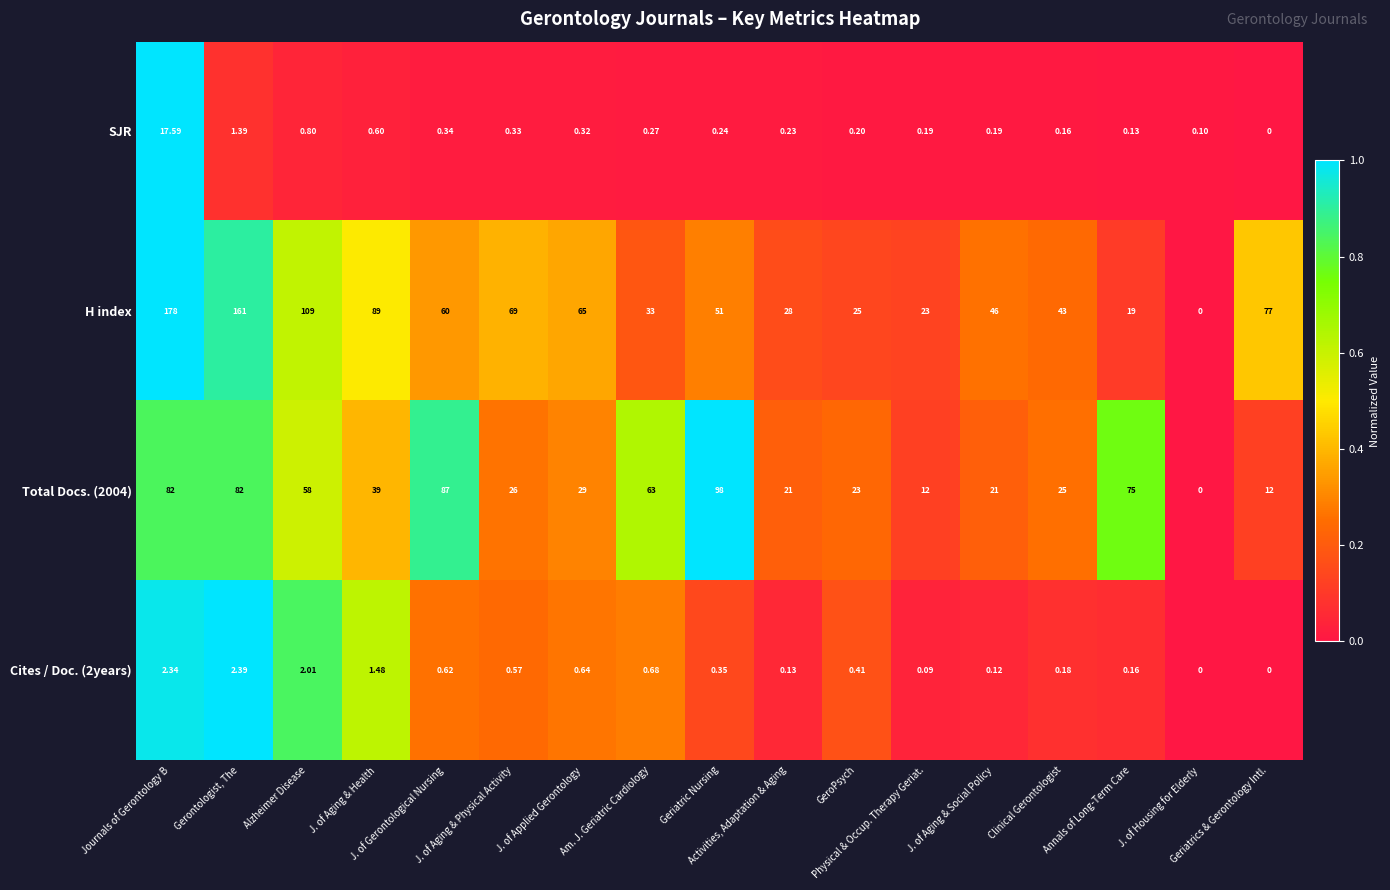

Which series has the largest total across all categories?

H index